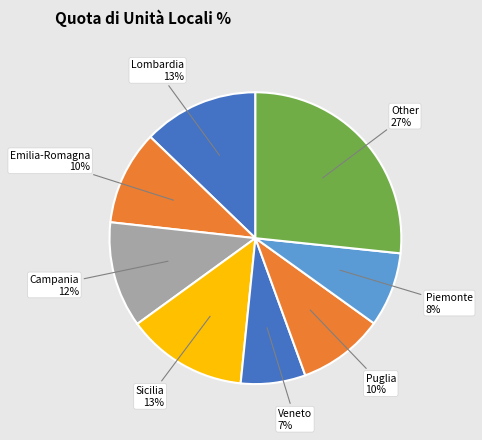

Is there any slice that represents more than half of the pie?

No